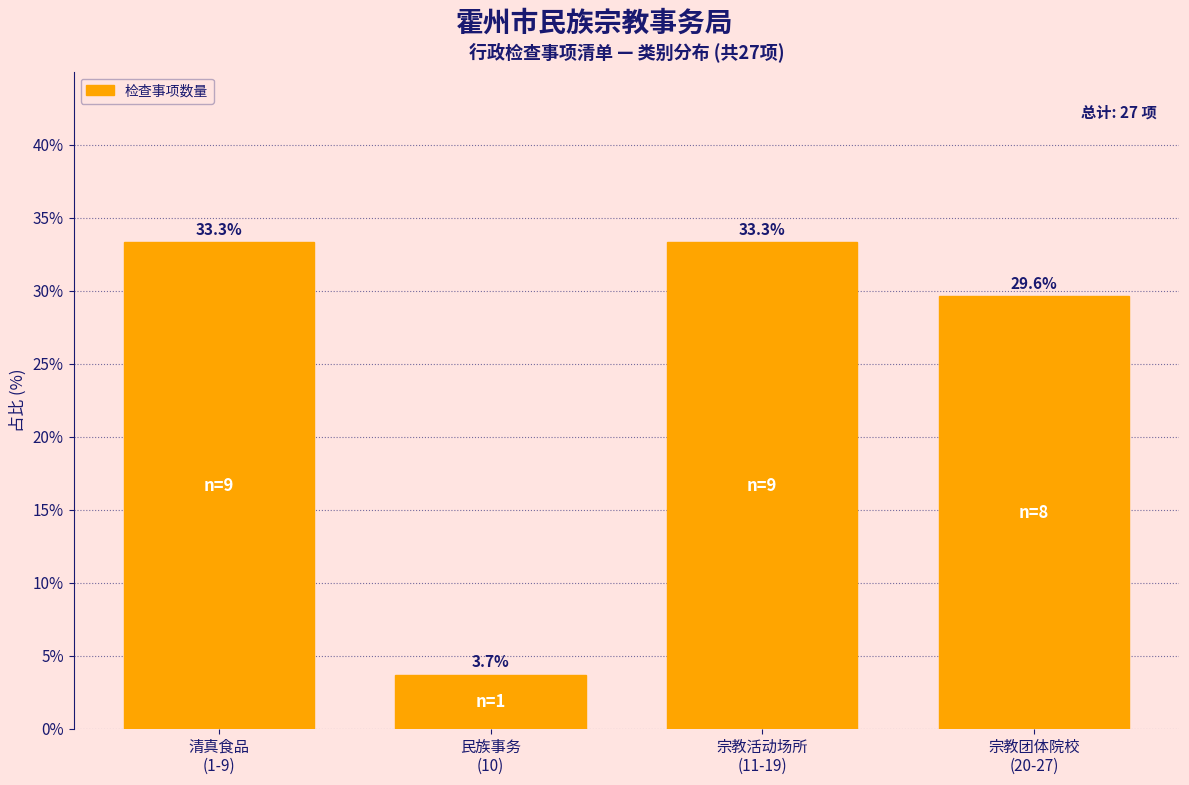

Reading left to right, what are all the values shown in this chart?

33.3	3.7	33.3	29.6